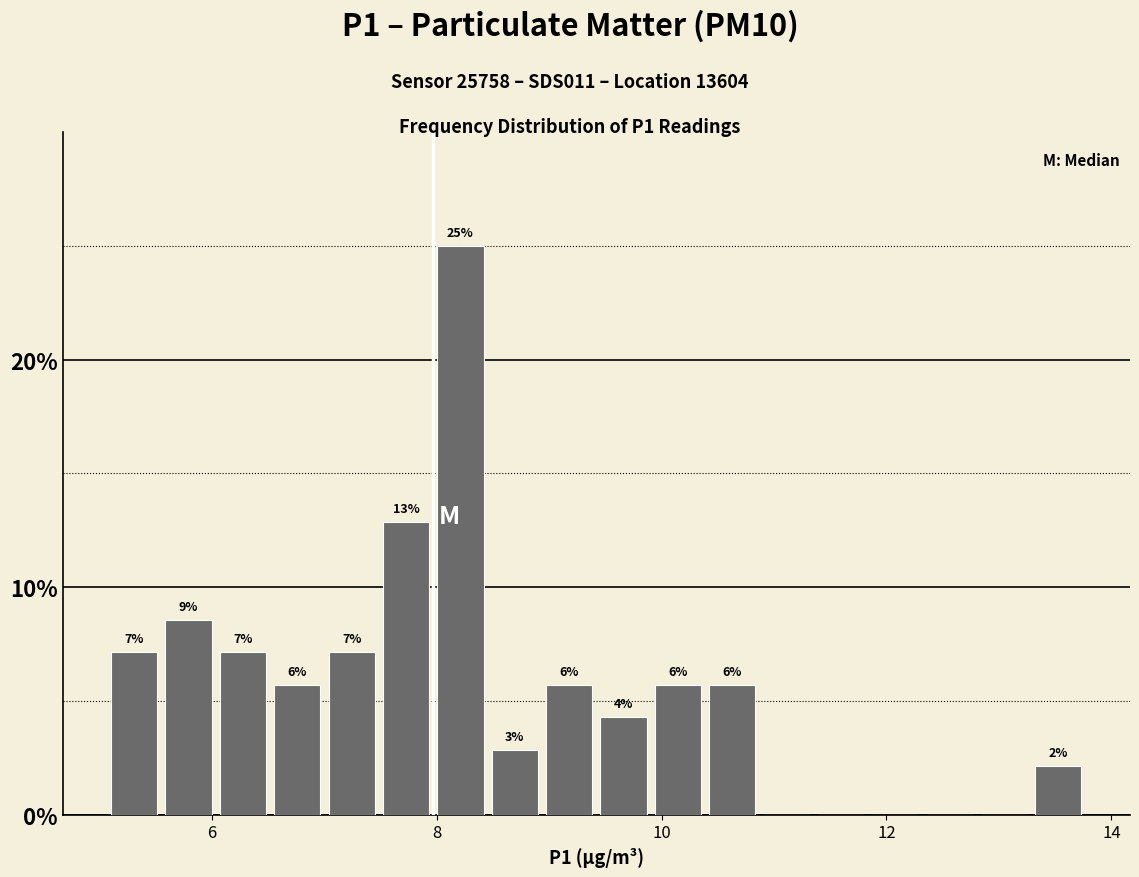

Around what value on the x-axis is the tallest bar? Give the approximate position of its centre, as read against the axis.

8.2